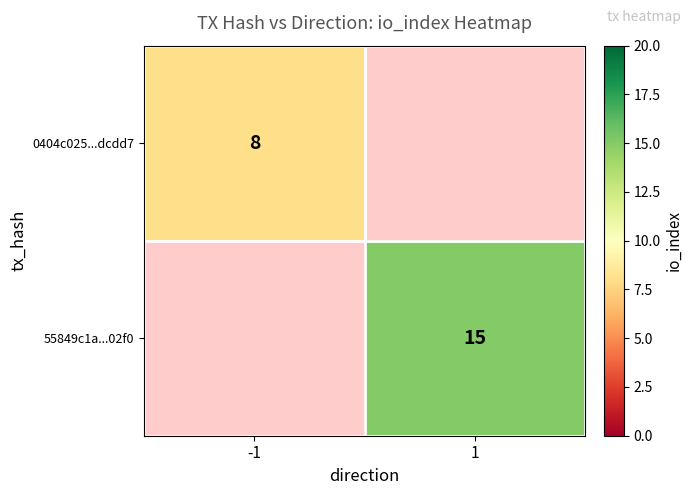

At how many categories does at least one series exceed 13?

1